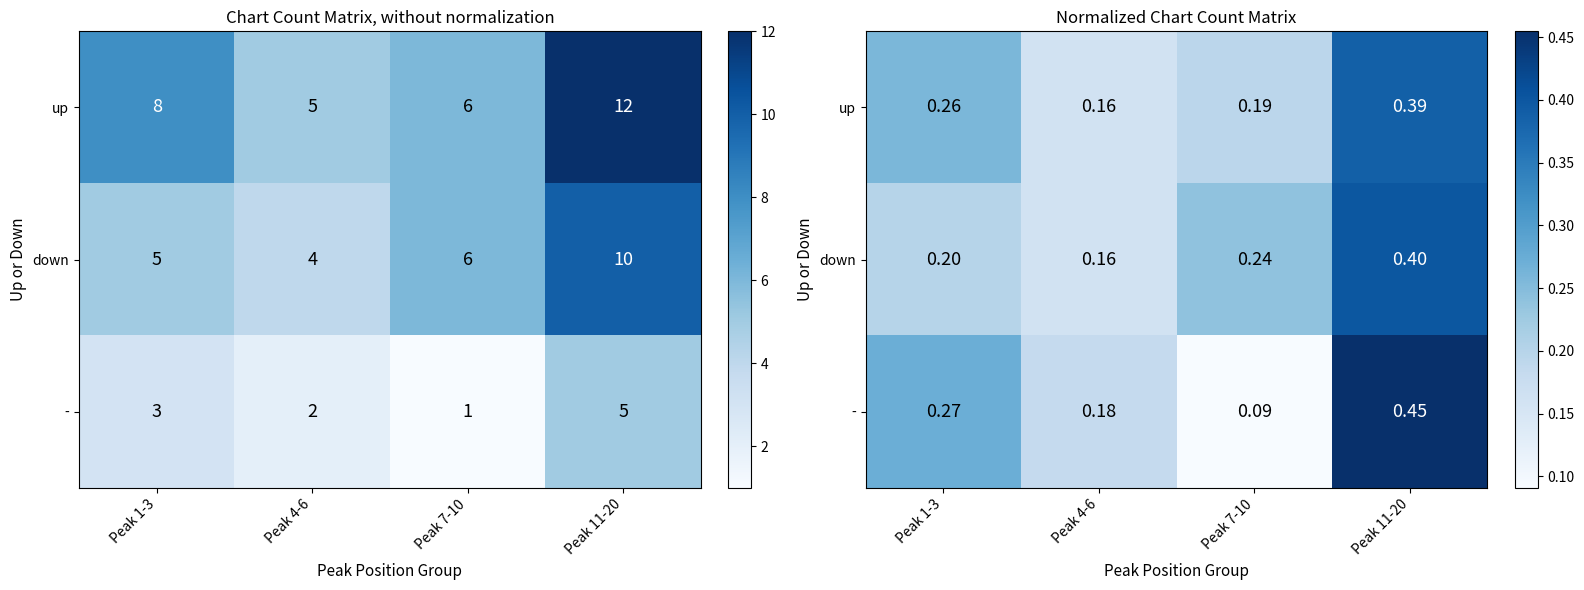

How many data points does each series have?

4